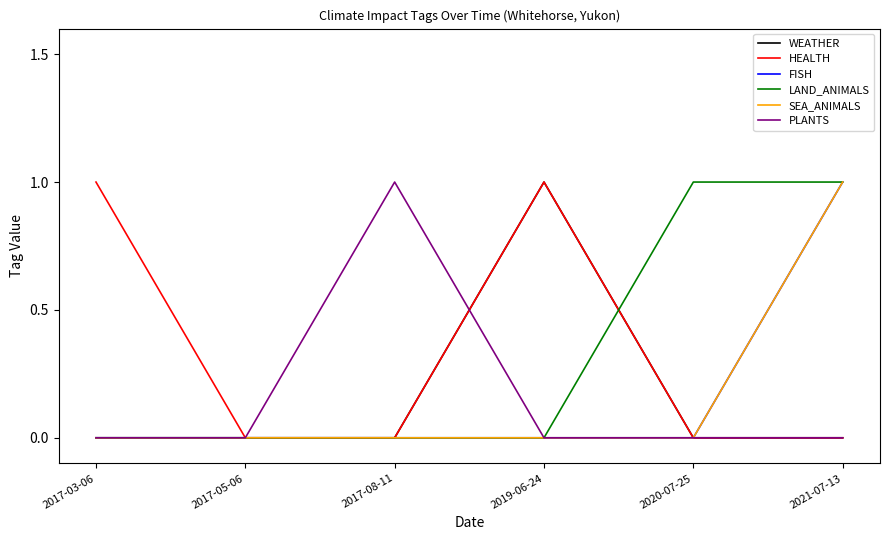

Does the chart display data point markers on the line(s)?

No